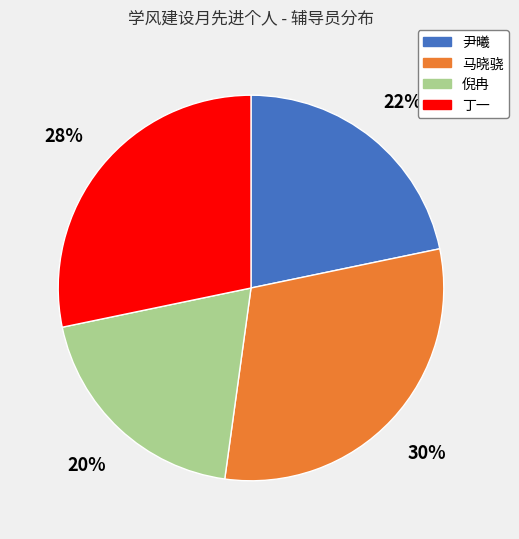

Is there a majority slice in this chart?

No